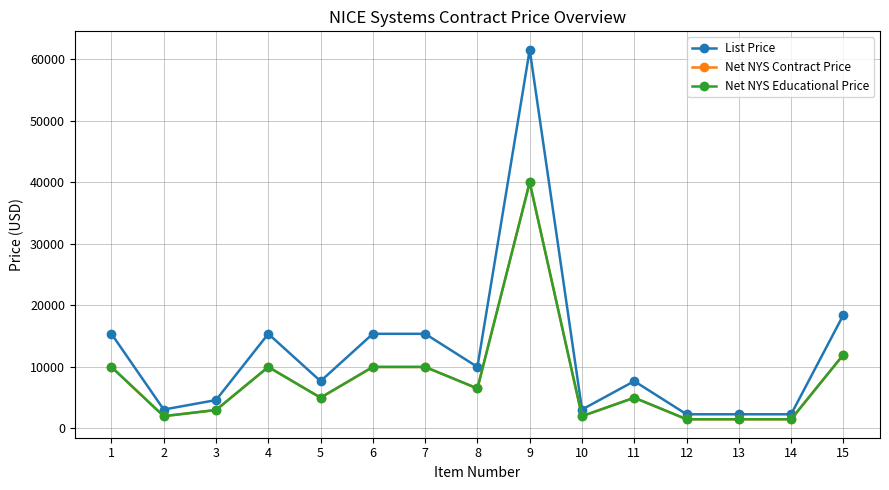

Does the chart have visible grid lines?

Yes